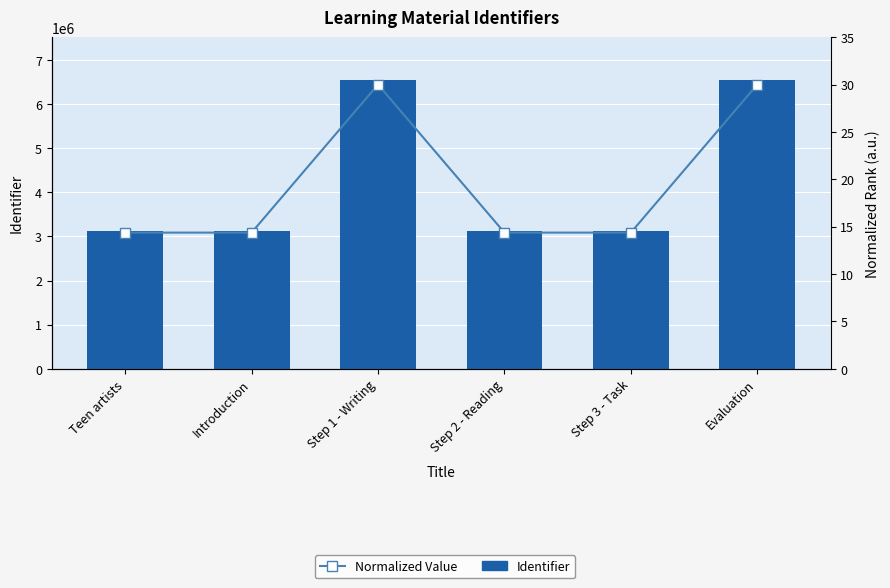

What position from the left is Evaluation?

6